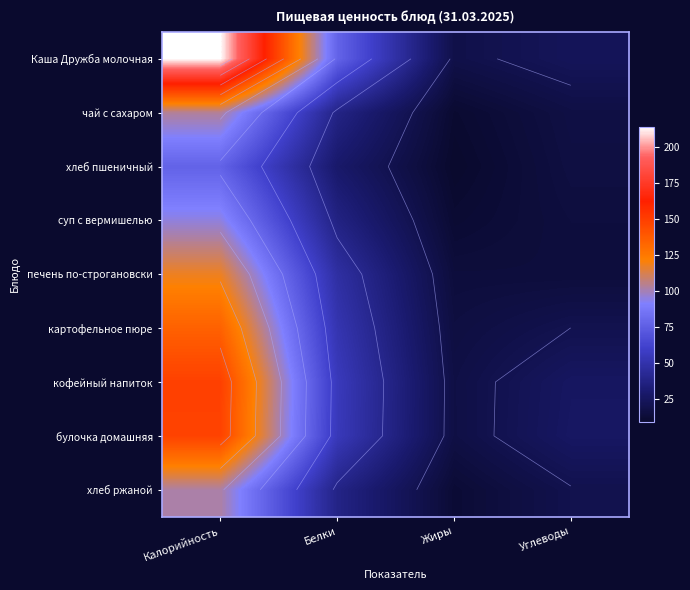

The value of чай с сахаром at Жиры is 6.2. True or false?

False